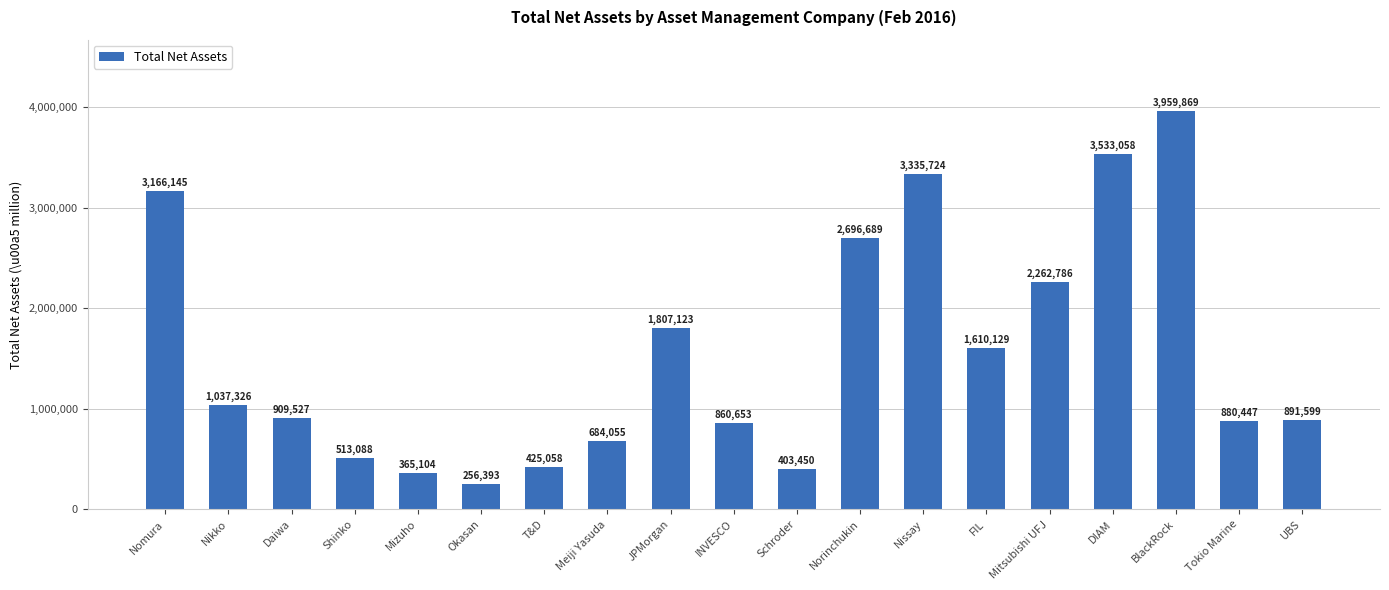

True or false: the data shows 94950 at T&D.

False